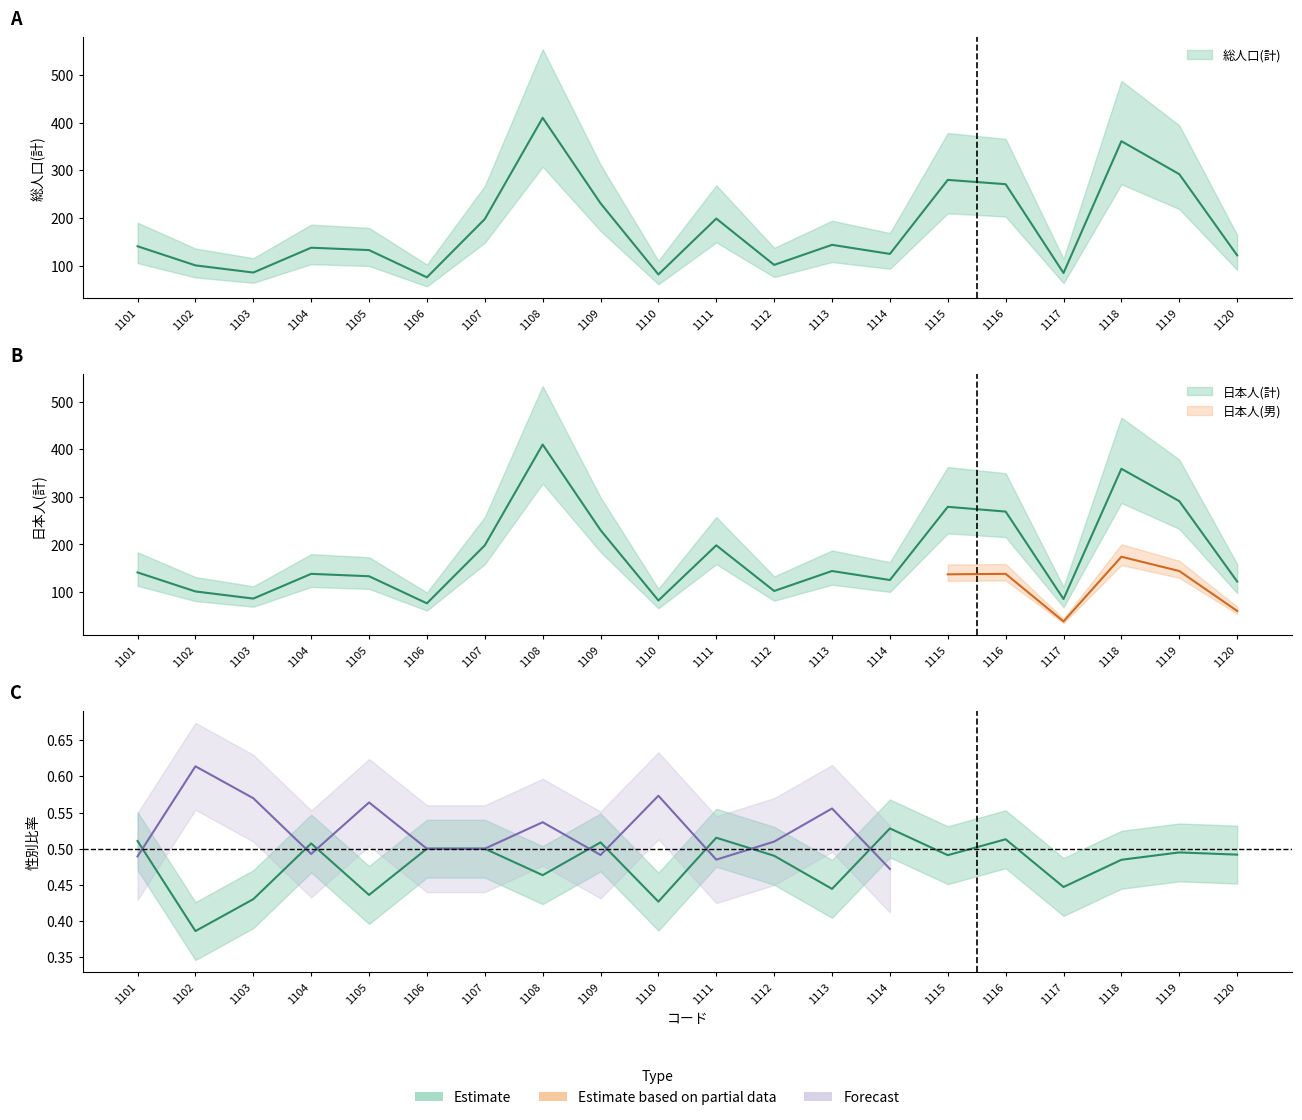

At which label is 日本人(計) closest to 243?

1109